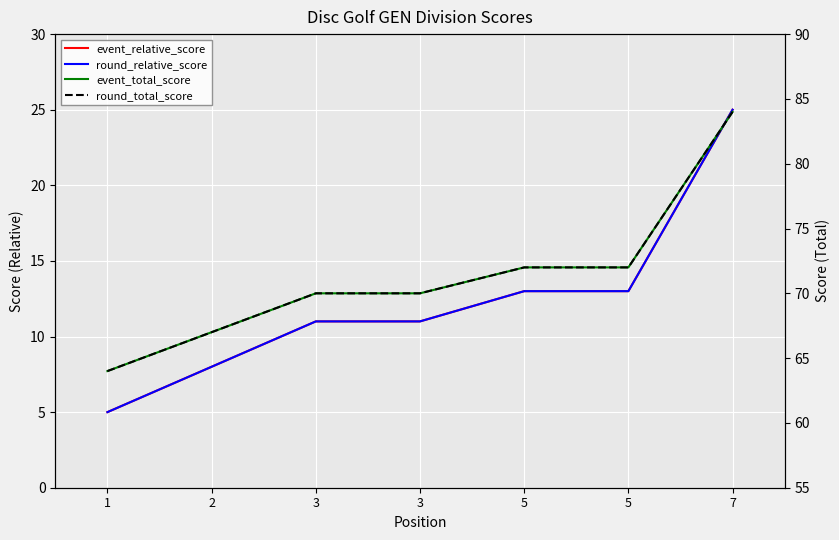

Is the value of round_total_score at 3 greater than the value of round_relative_score at 5?

Yes